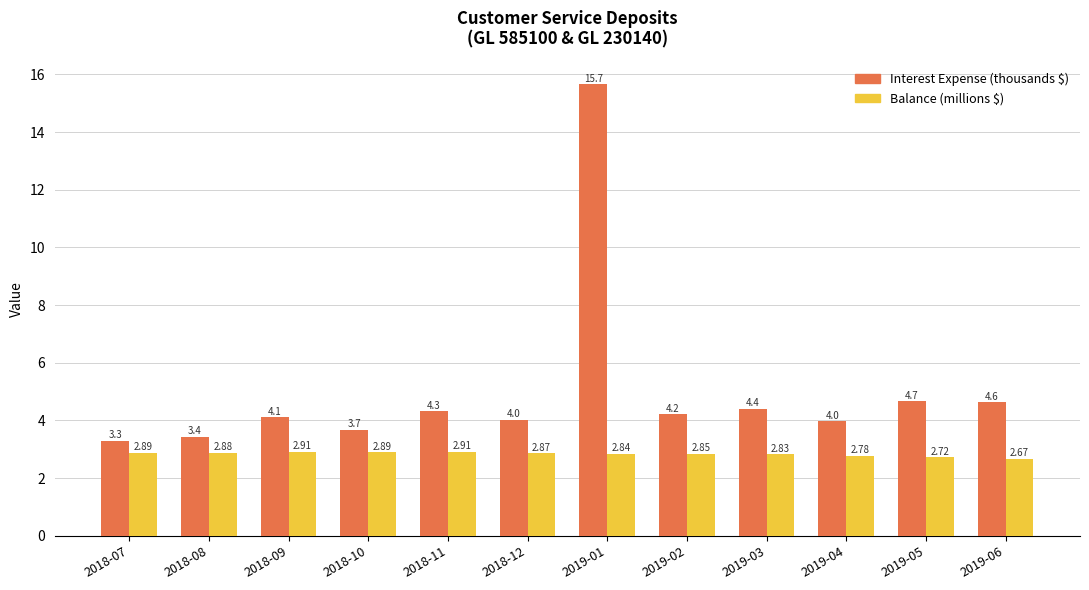

How many data points in Interest Expense (thousands $) are less than 4?

4